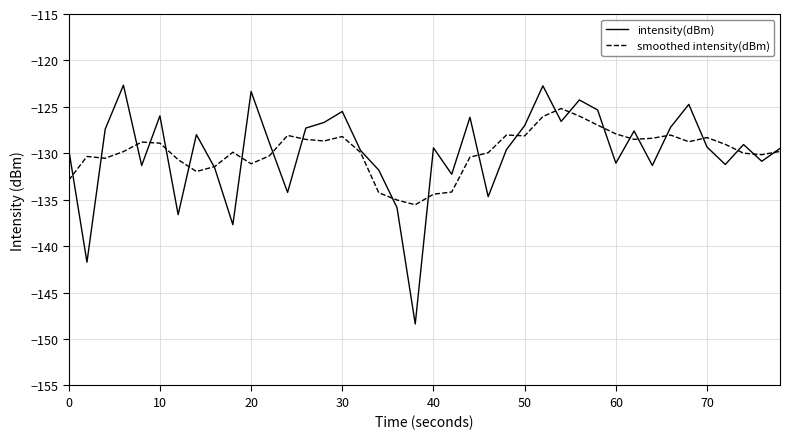

What is the maximum value shown in the chart?

-122.7